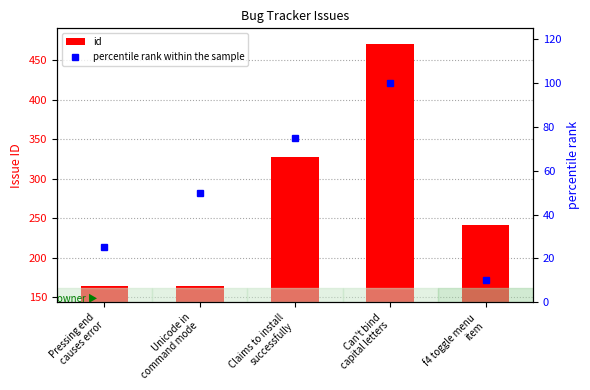

Count the number of categories in the chart.

5